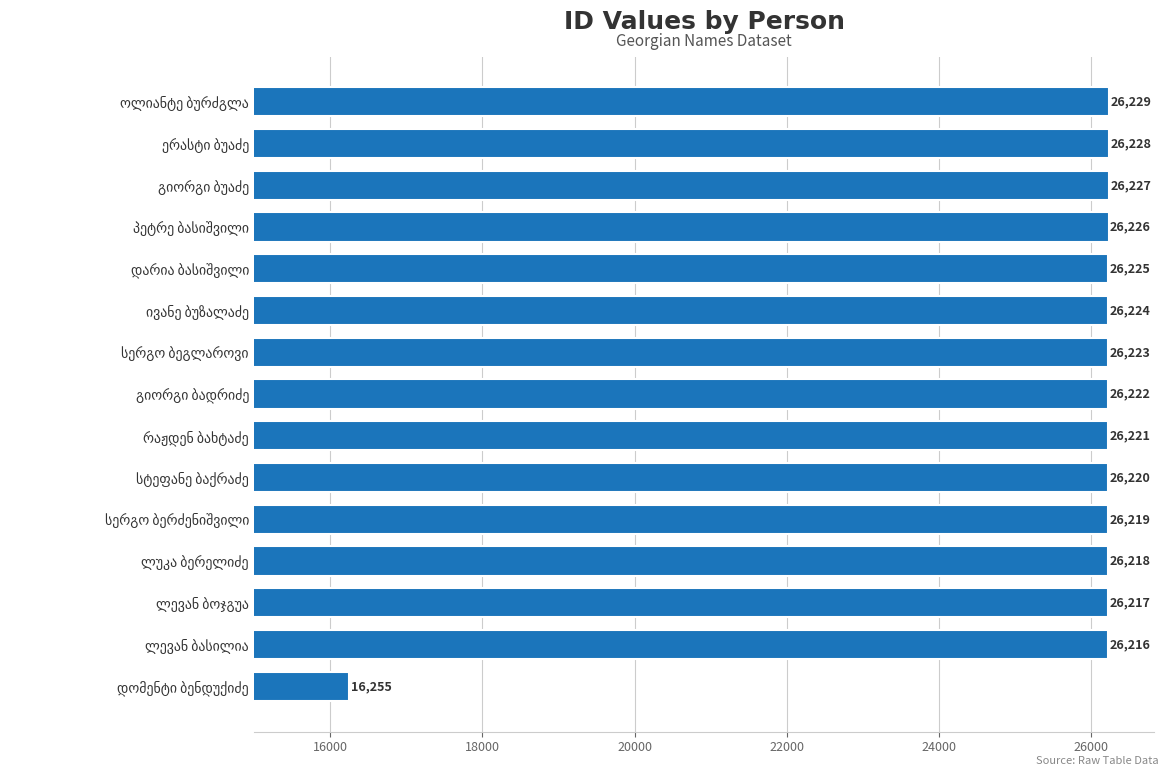

What is the greatest value displayed?

26229